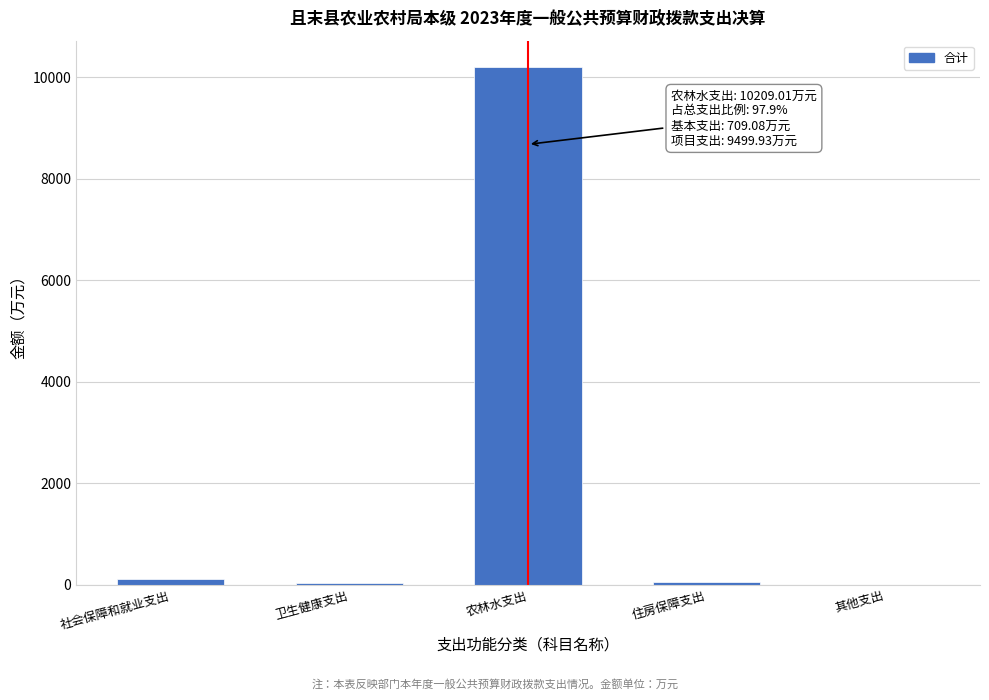

Between 农林水支出 and 社会保障和就业支出, which is larger?

农林水支出